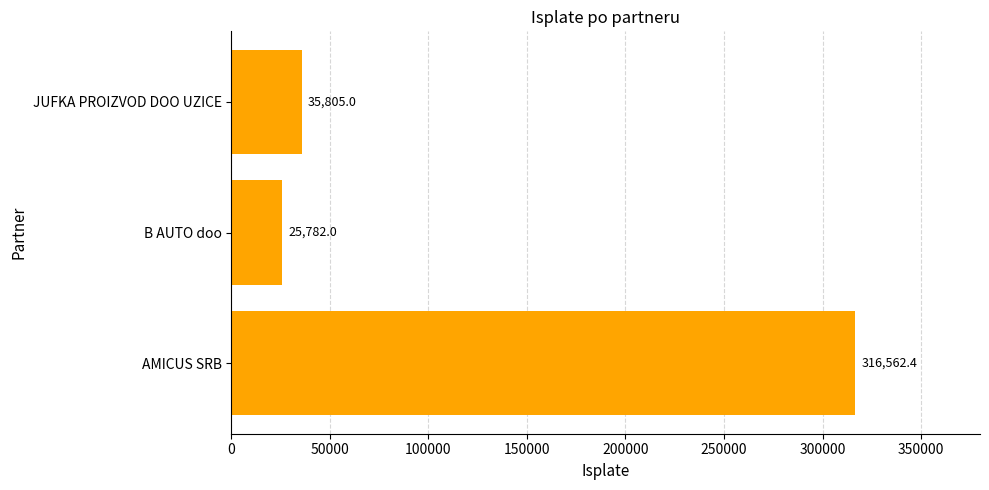

What is the average value?

126049.8